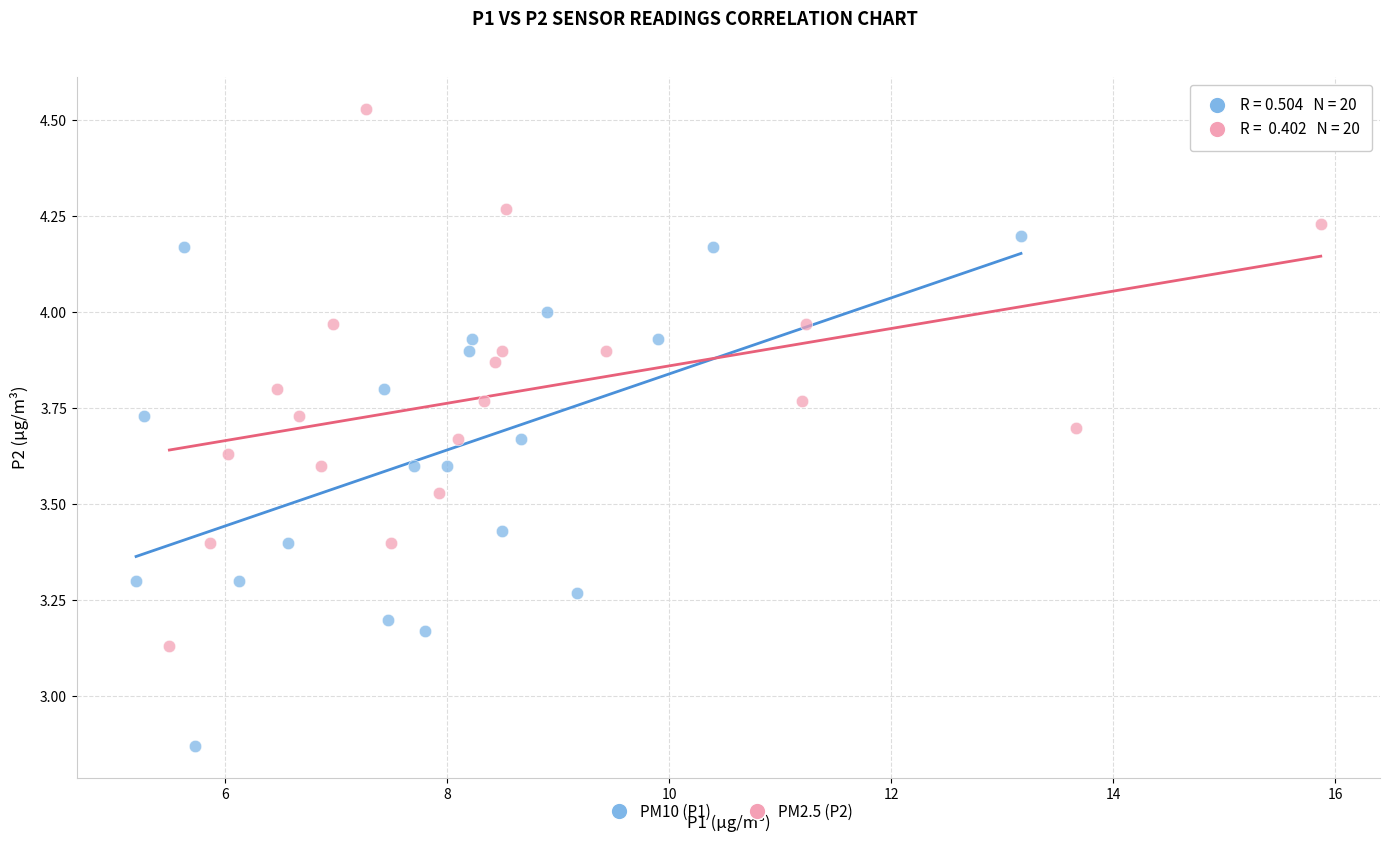

Which series has the widest spread of Y values?

PM2.5 (P2)